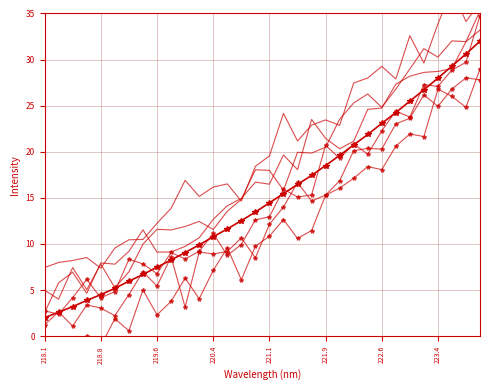

What is the label of the 3rd point from the left?

218.442